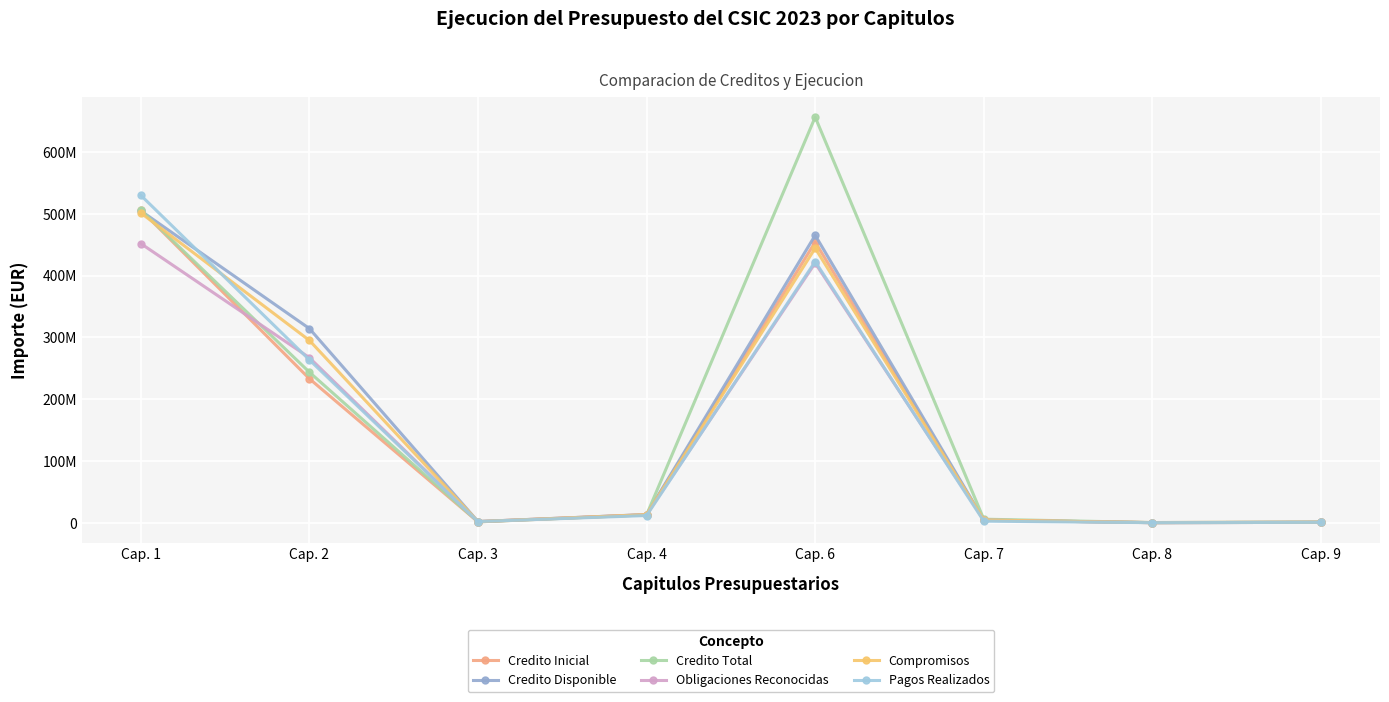

At how many categories does at least one series exceed 385627323?

2